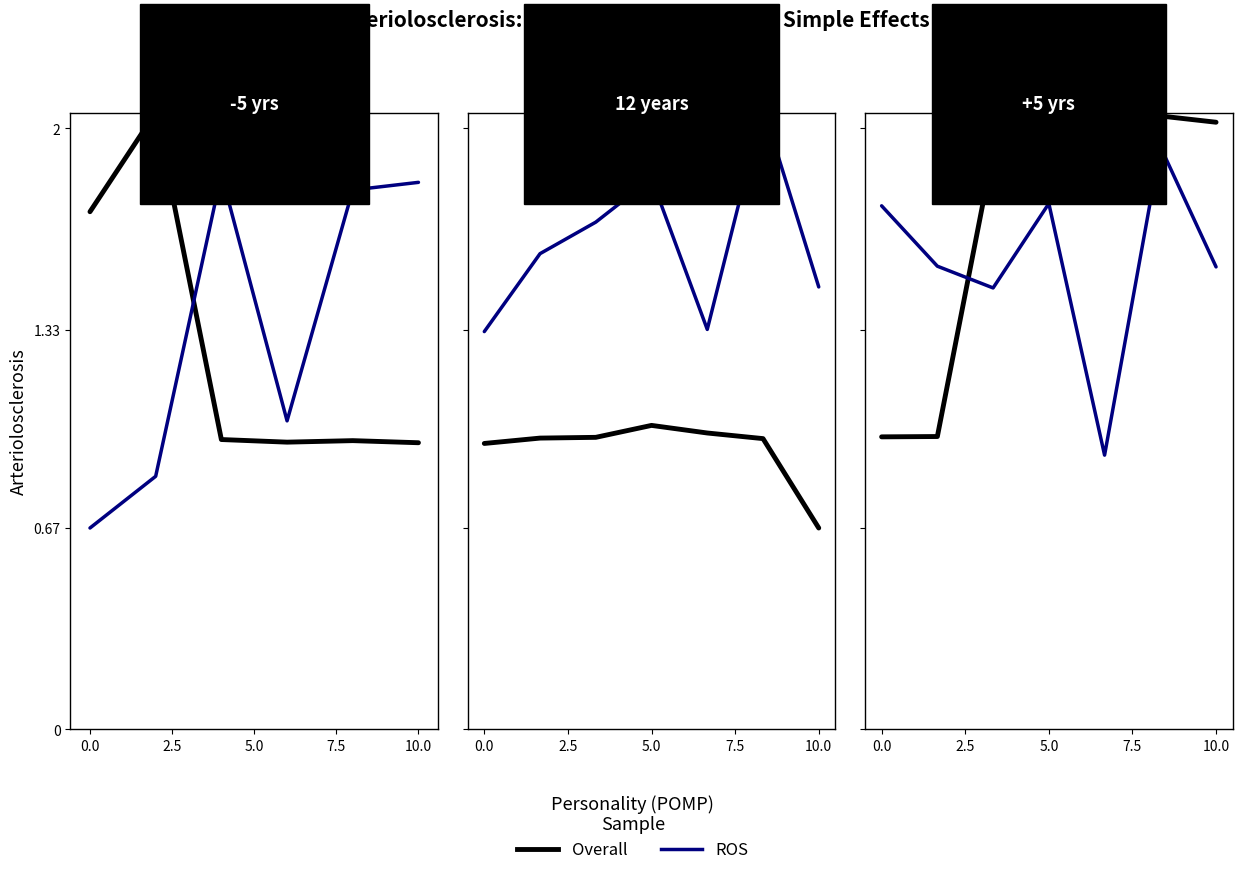

What is the average value of the Overall series?

1.7